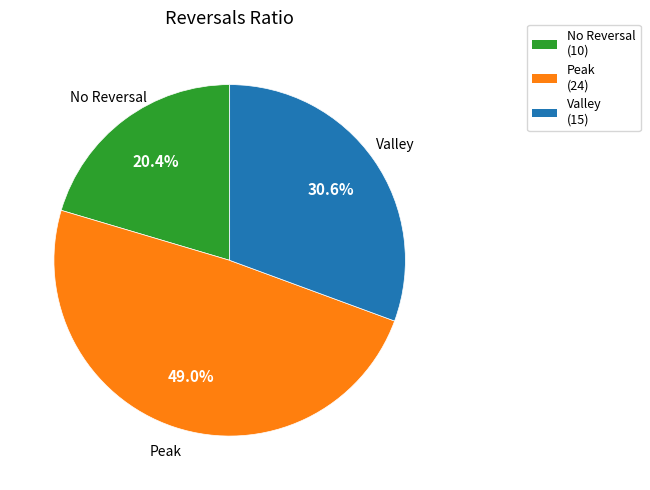

Is there any slice that represents more than half of the pie?

No